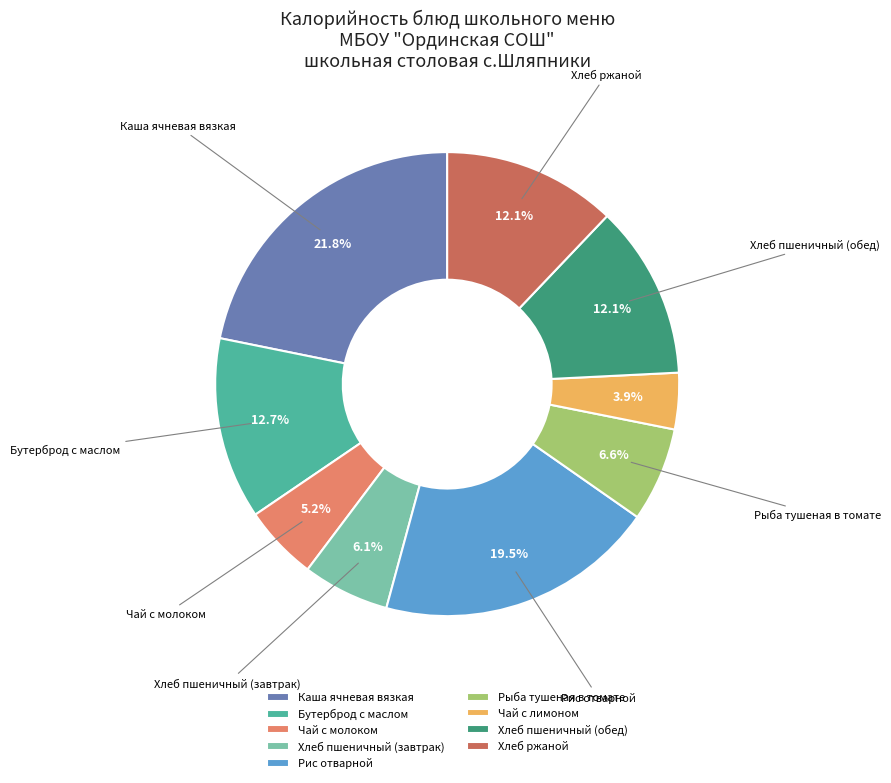

How much of the chart is everything except Рыба тушеная в томате?

93.4%